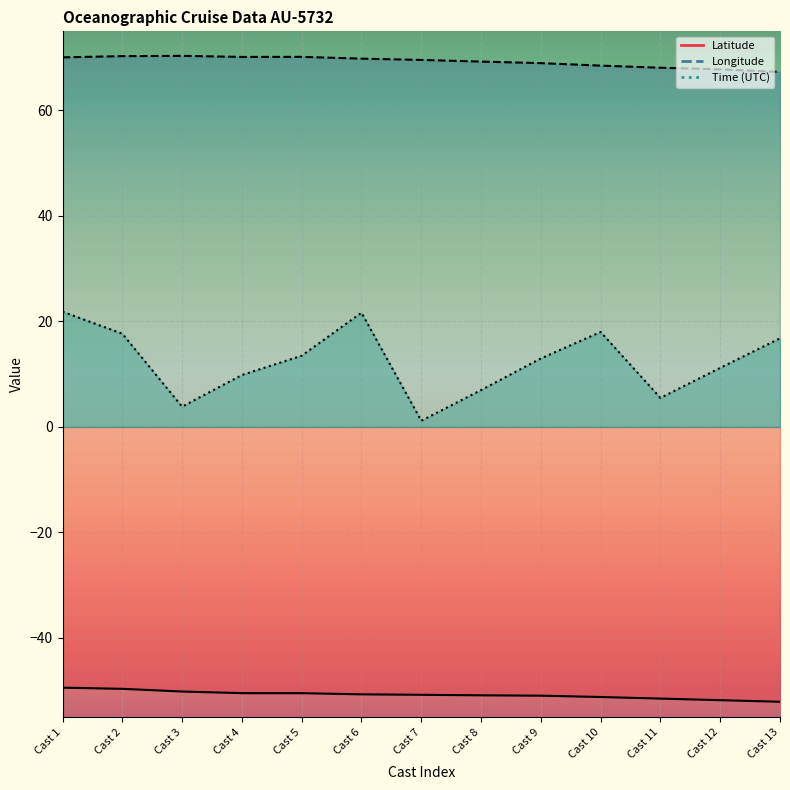

Rank the series at Cast 4 from lowest to highest value.

Latitude, Time, Longitude